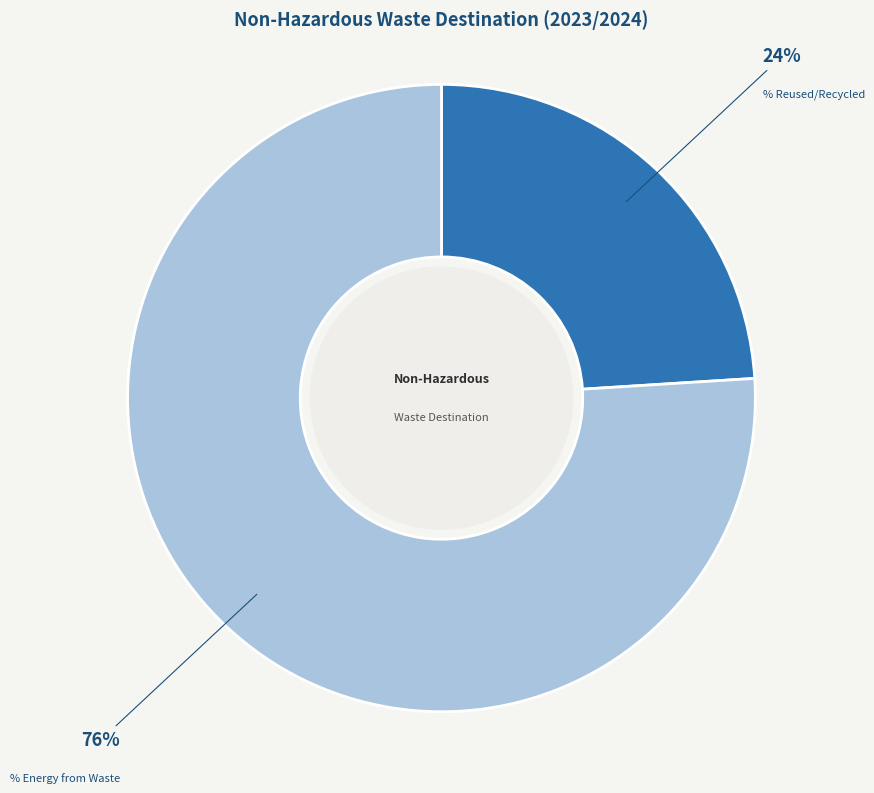

Does % Energy from Waste represent more than half of the total?

Yes